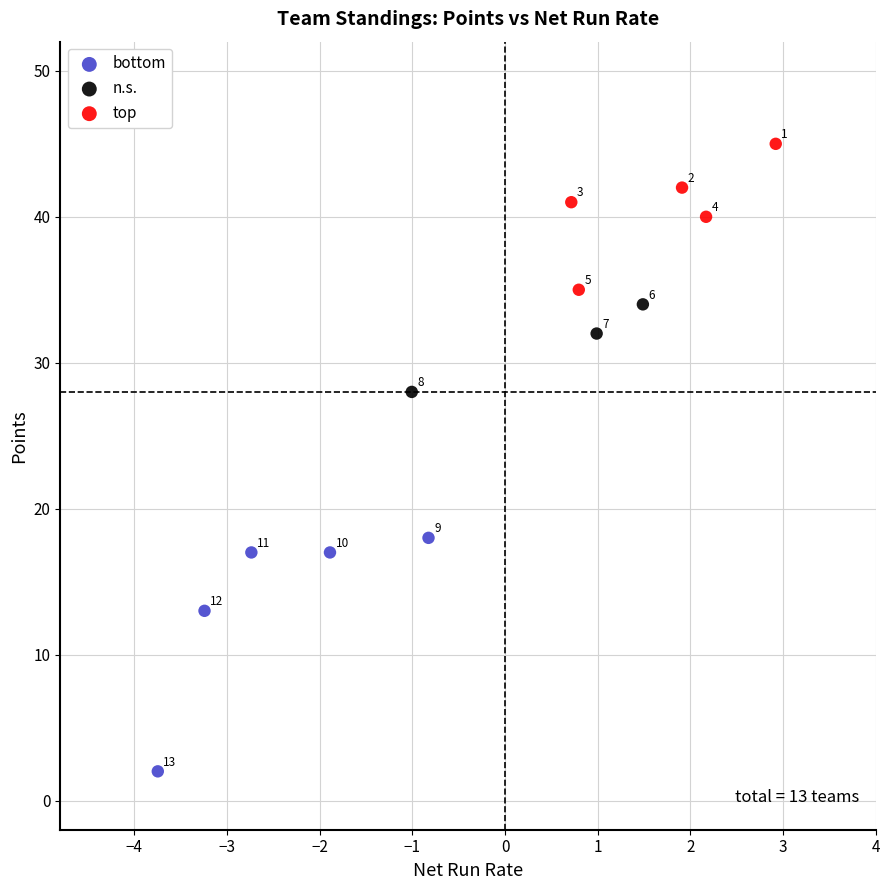

Which series reaches the minimum Y coordinate?

bottom